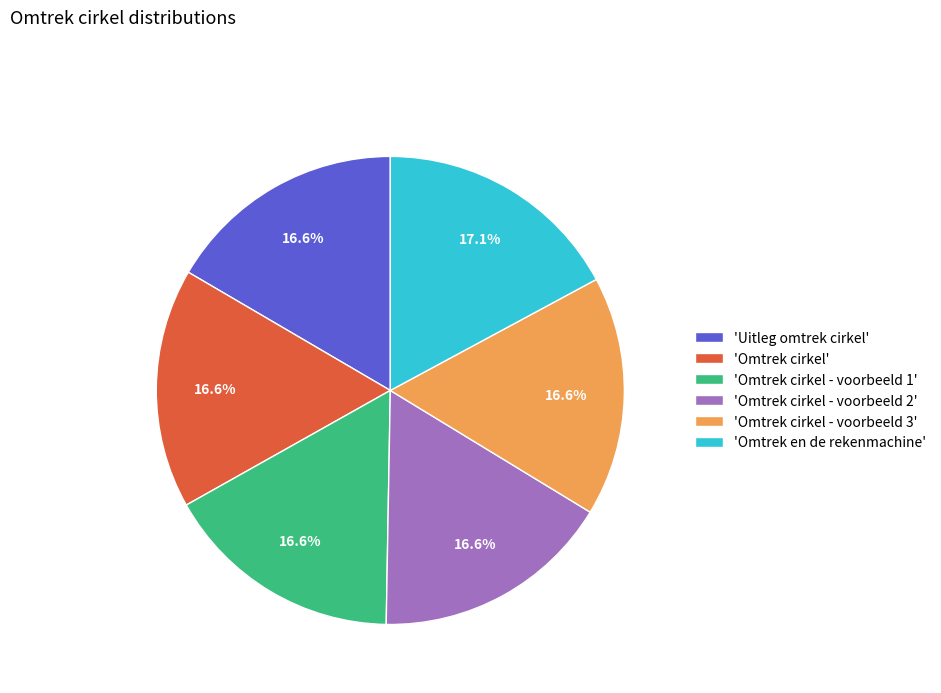

How much of the chart is everything except 'Omtrek cirkel'?

83.4%